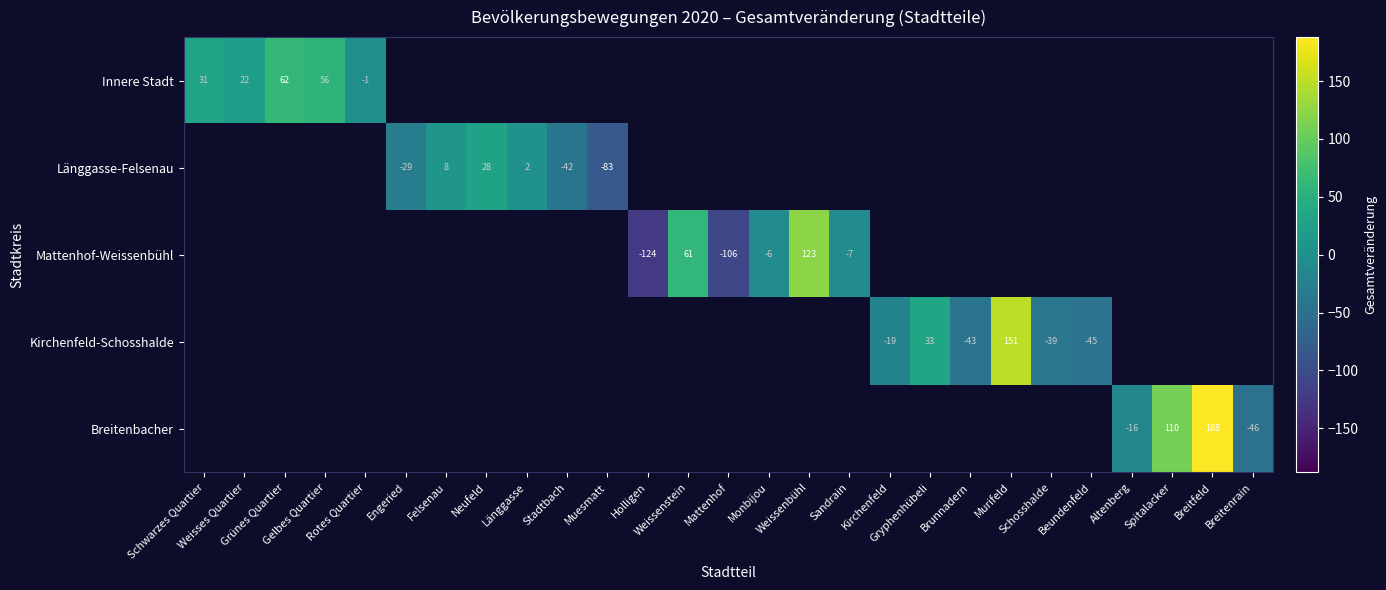

What is the lowest value of the Innere Stadt series?

-1.0